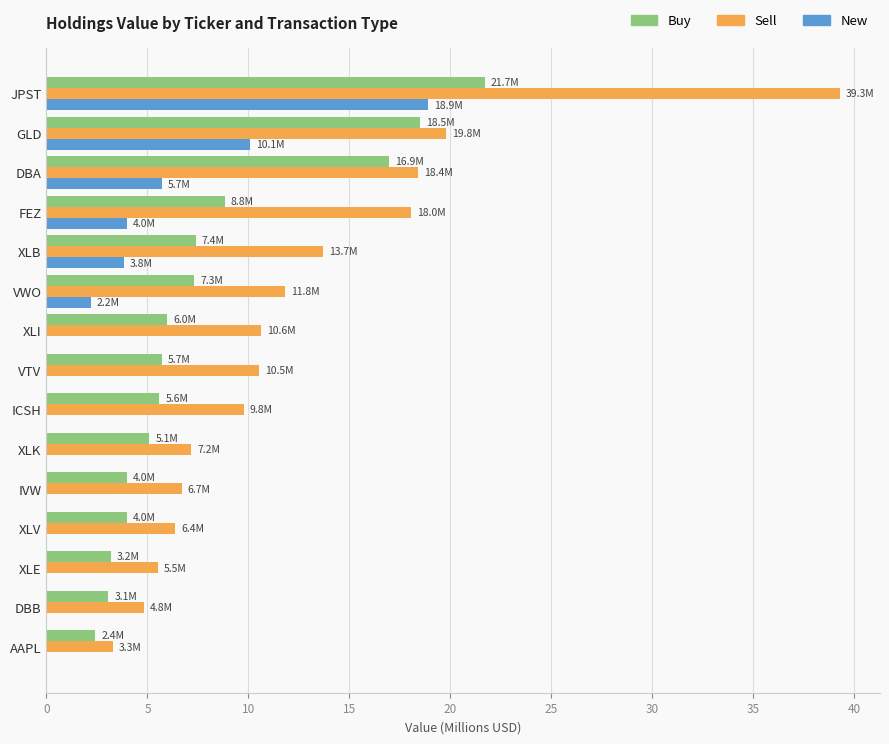

Which series has the widest spread of values?

Sell